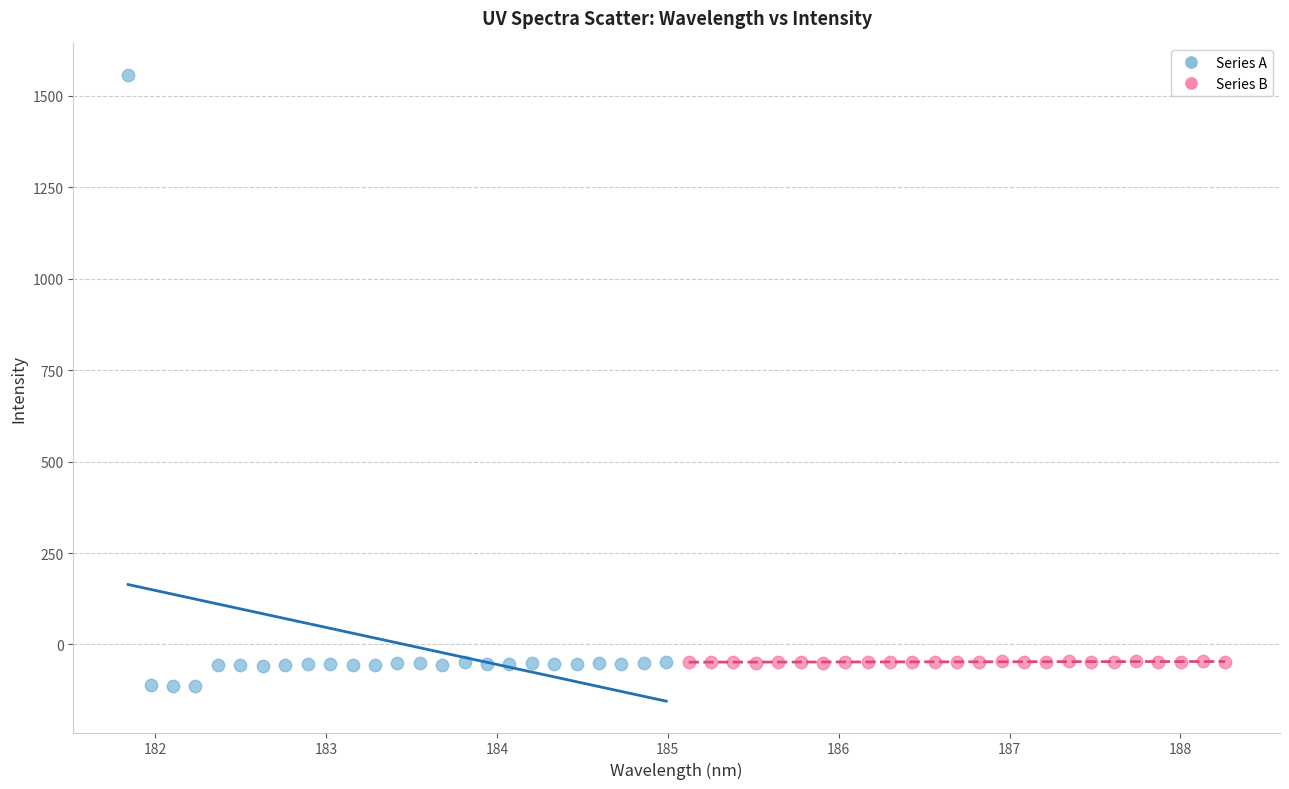

Which series contains the highest Y value?

Series A